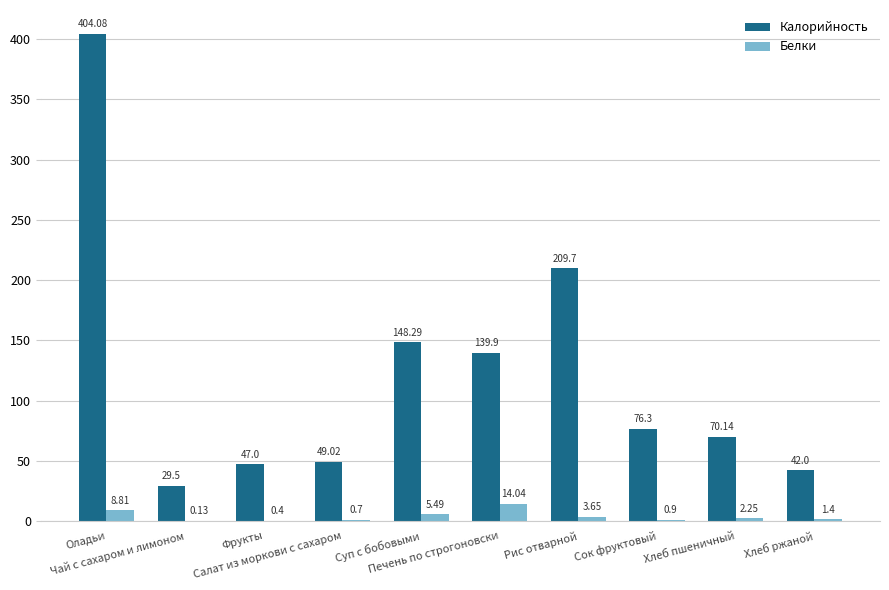

Are the bars grouped side by side (vs. stacked)?

Yes